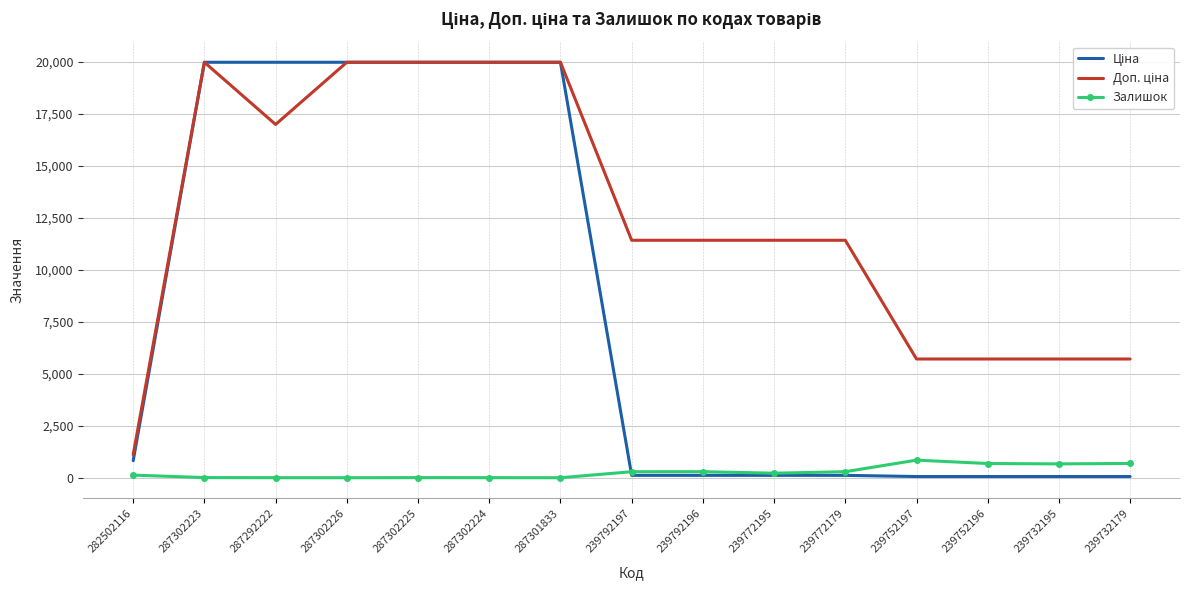

True or false: Залишок has a value of 2.0 at 287292222.

True